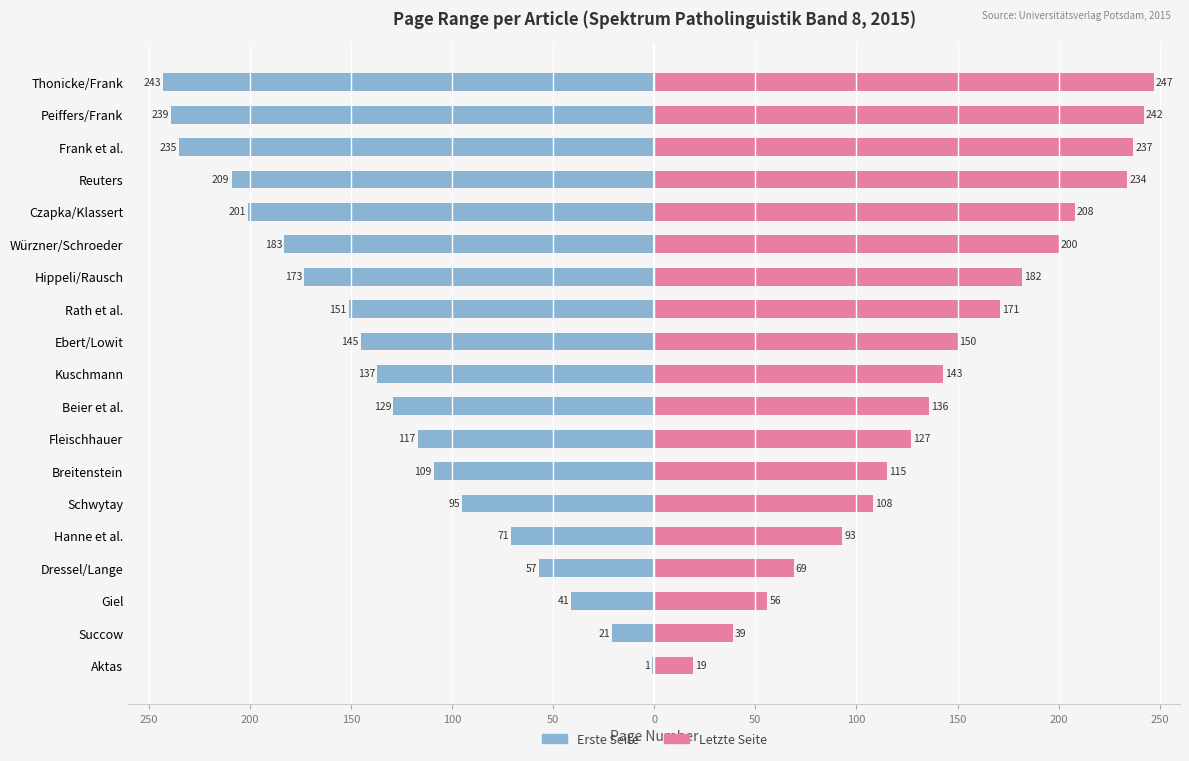

Reading left to right, extract all data points from this chart.

Erste Seite: -1	-21	-41	-57	-71	-95	-109	-117	-129	-137	-145	-151	-173	-183	-201	-209	-235	-239	-243
Letzte Seite: 19	39	56	69	93	108	115	127	136	143	150	171	182	200	208	234	237	242	247